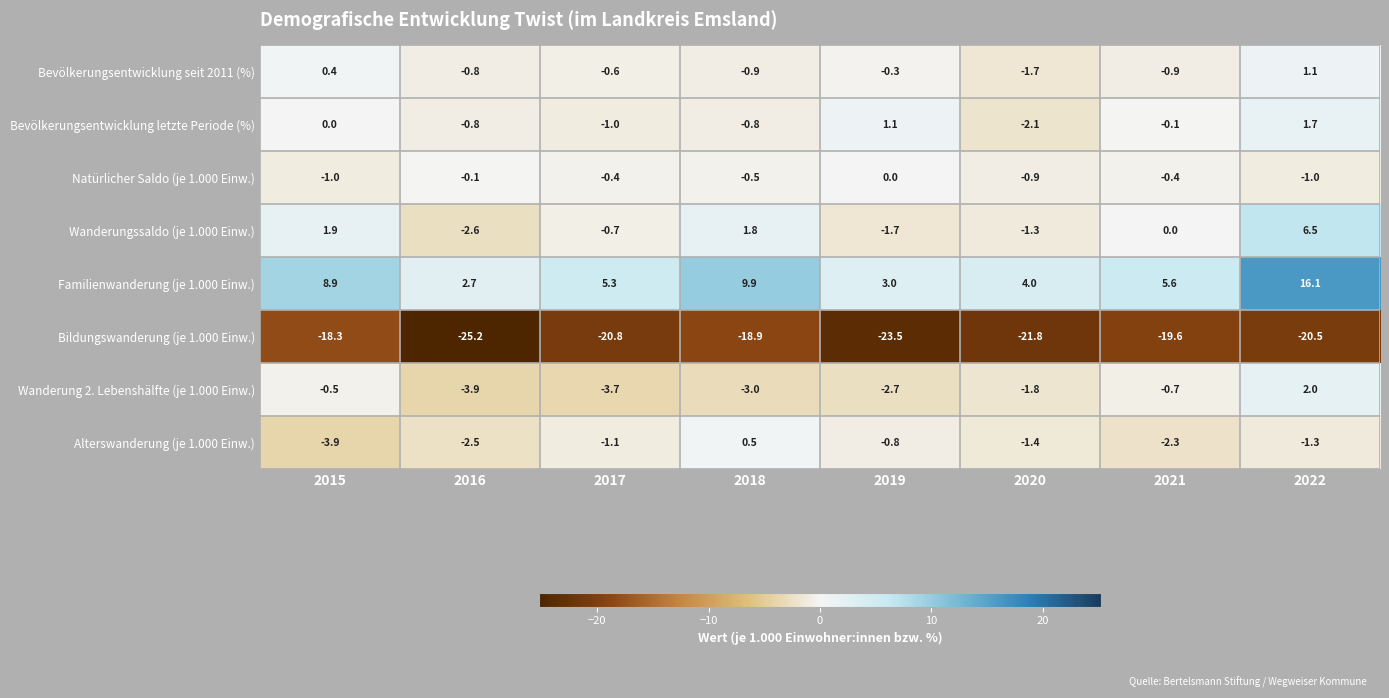

What is the approximate value of Alterswanderung (je 1.000 Einw.) at 2016?

-2.5